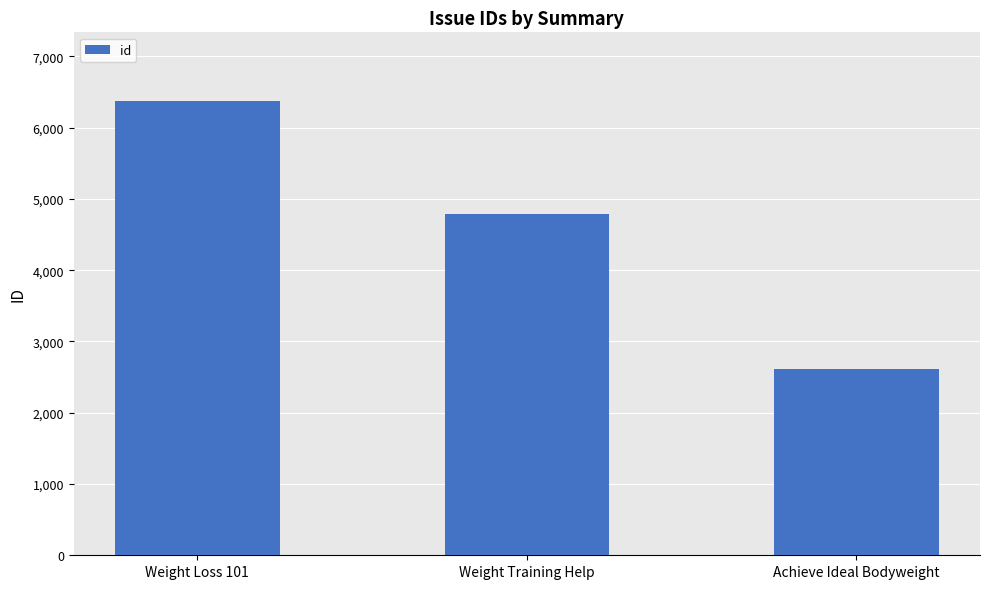

What is the value of the 3rd bar from the left?

2620